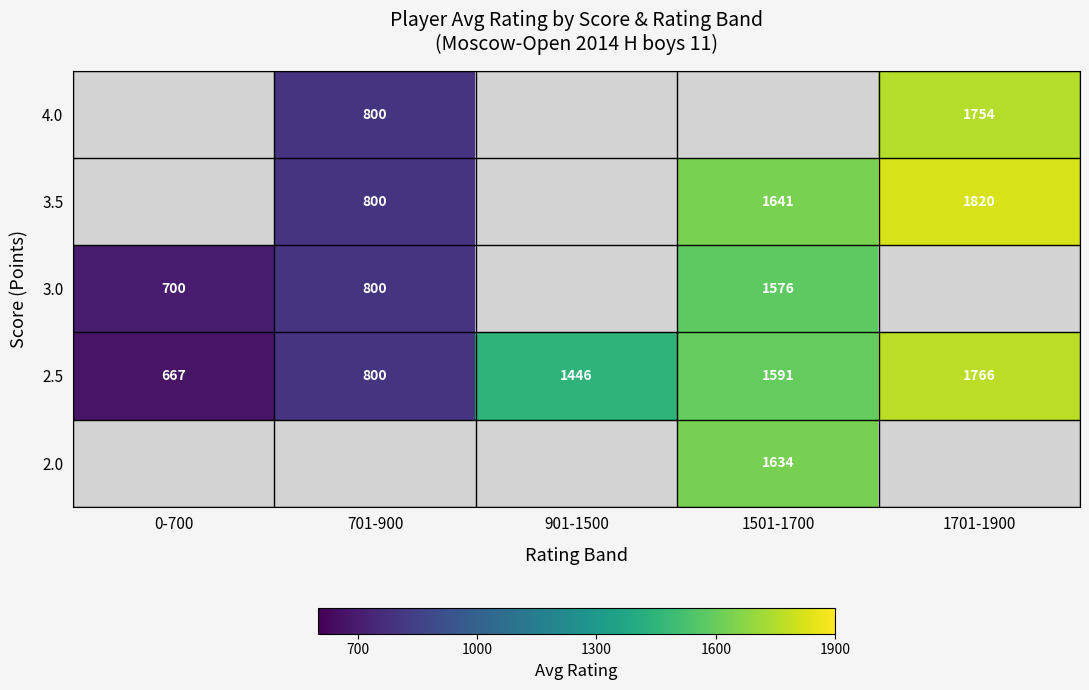

Read the 2.5 value at 0-700, to the nearest 100.

700